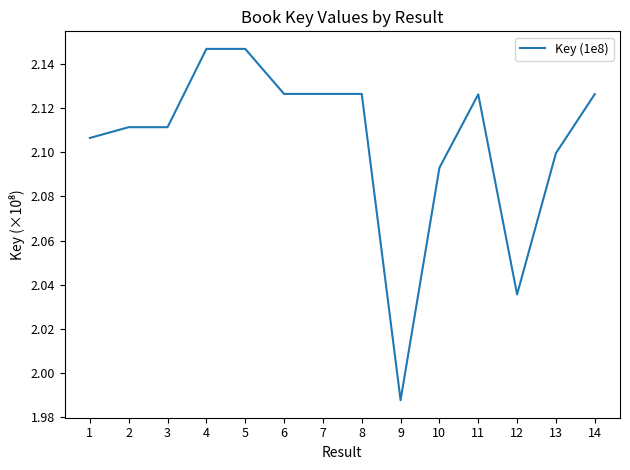

How many distinct data groups are displayed?

1